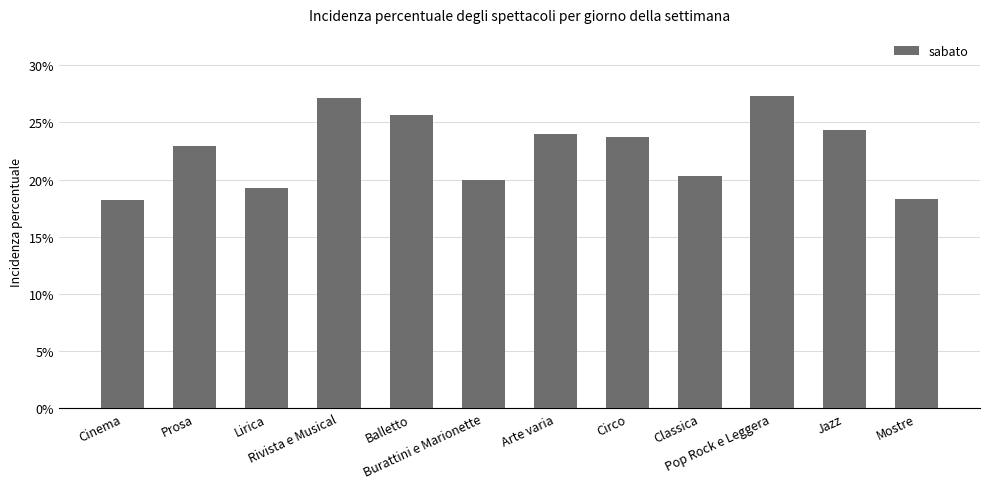

Are the bars horizontal?

No